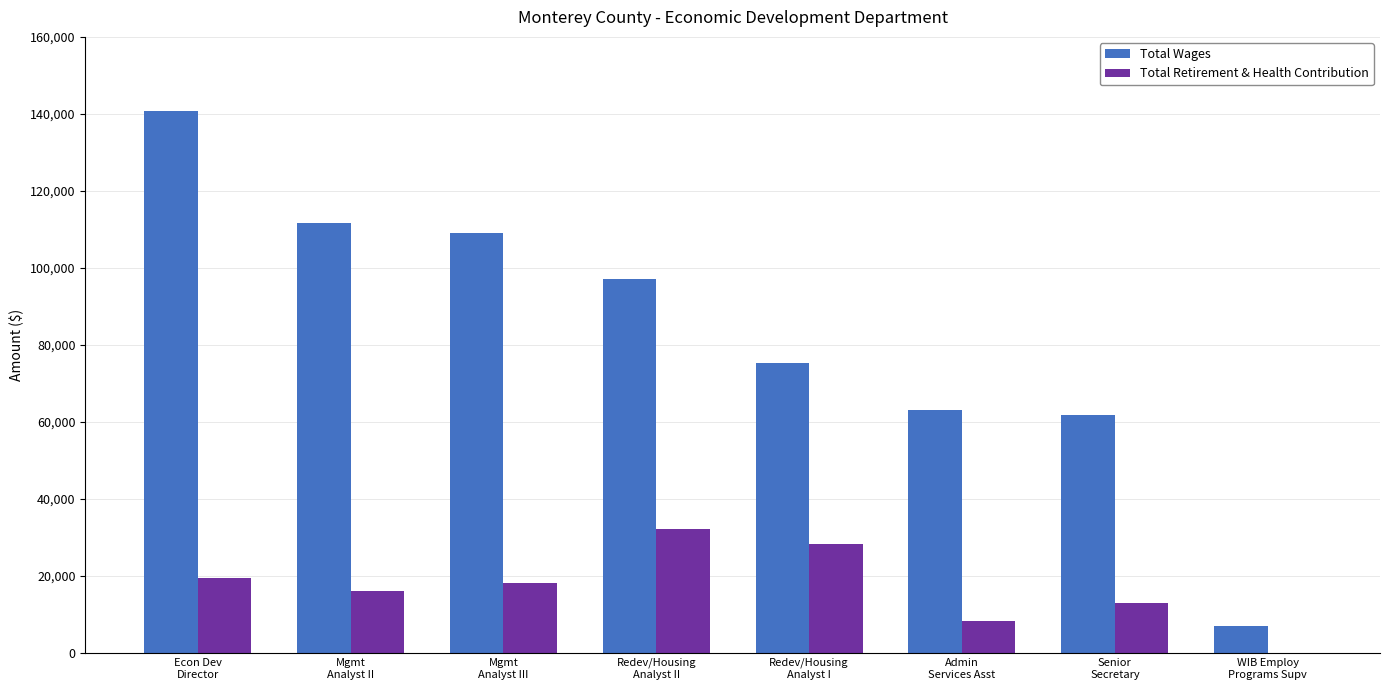

What is the highest value of the Total Retirement & Health Contribution series?

32291